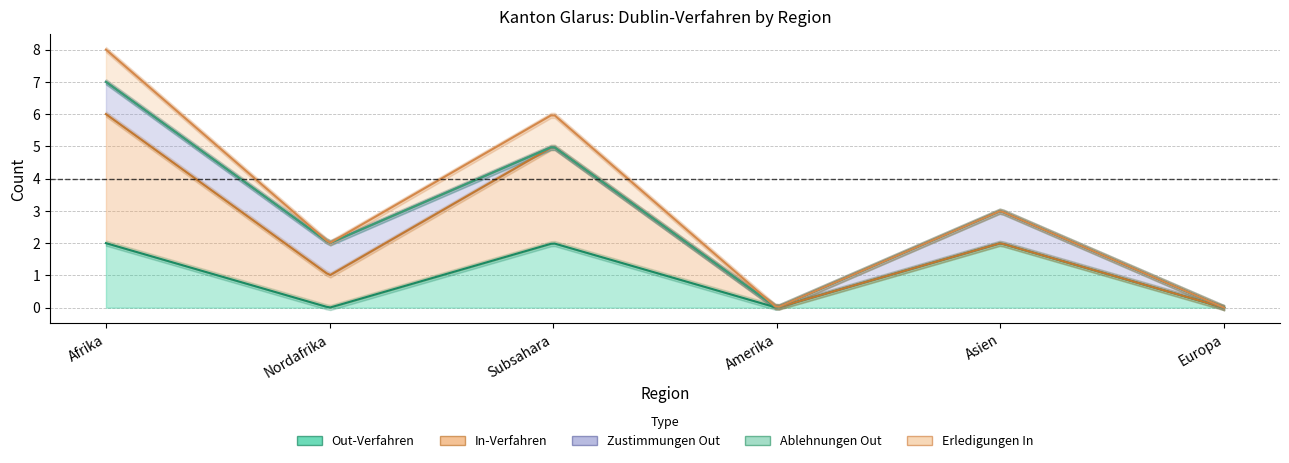

Rank the categories by Zustimmungen Out (col_6) value from highest to lowest.

Afrika, Nordafrika, Asien, Subsahara, Amerika, Europa